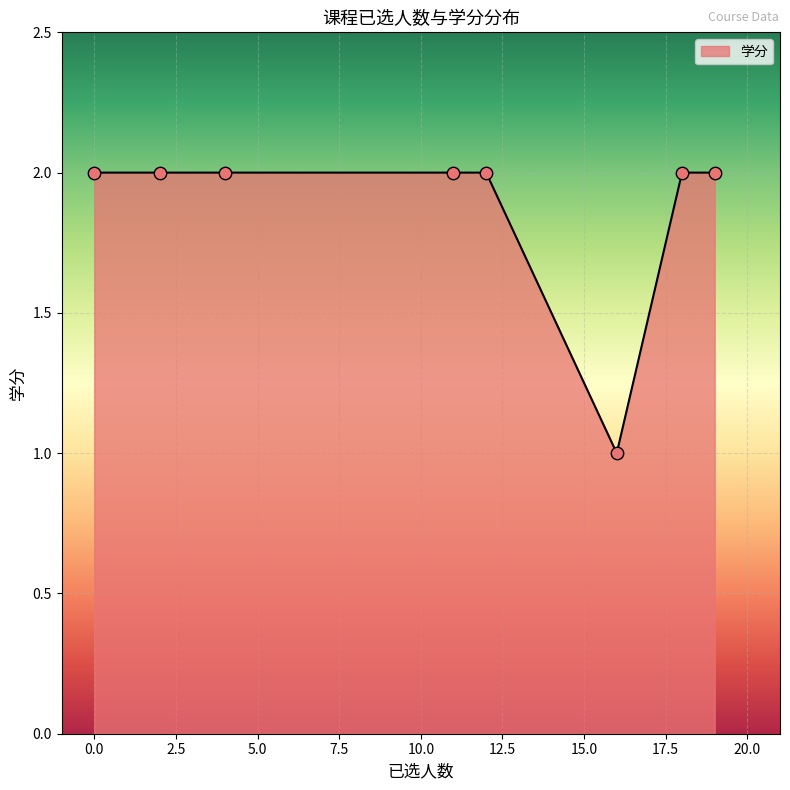

What is the sum of all values?

15